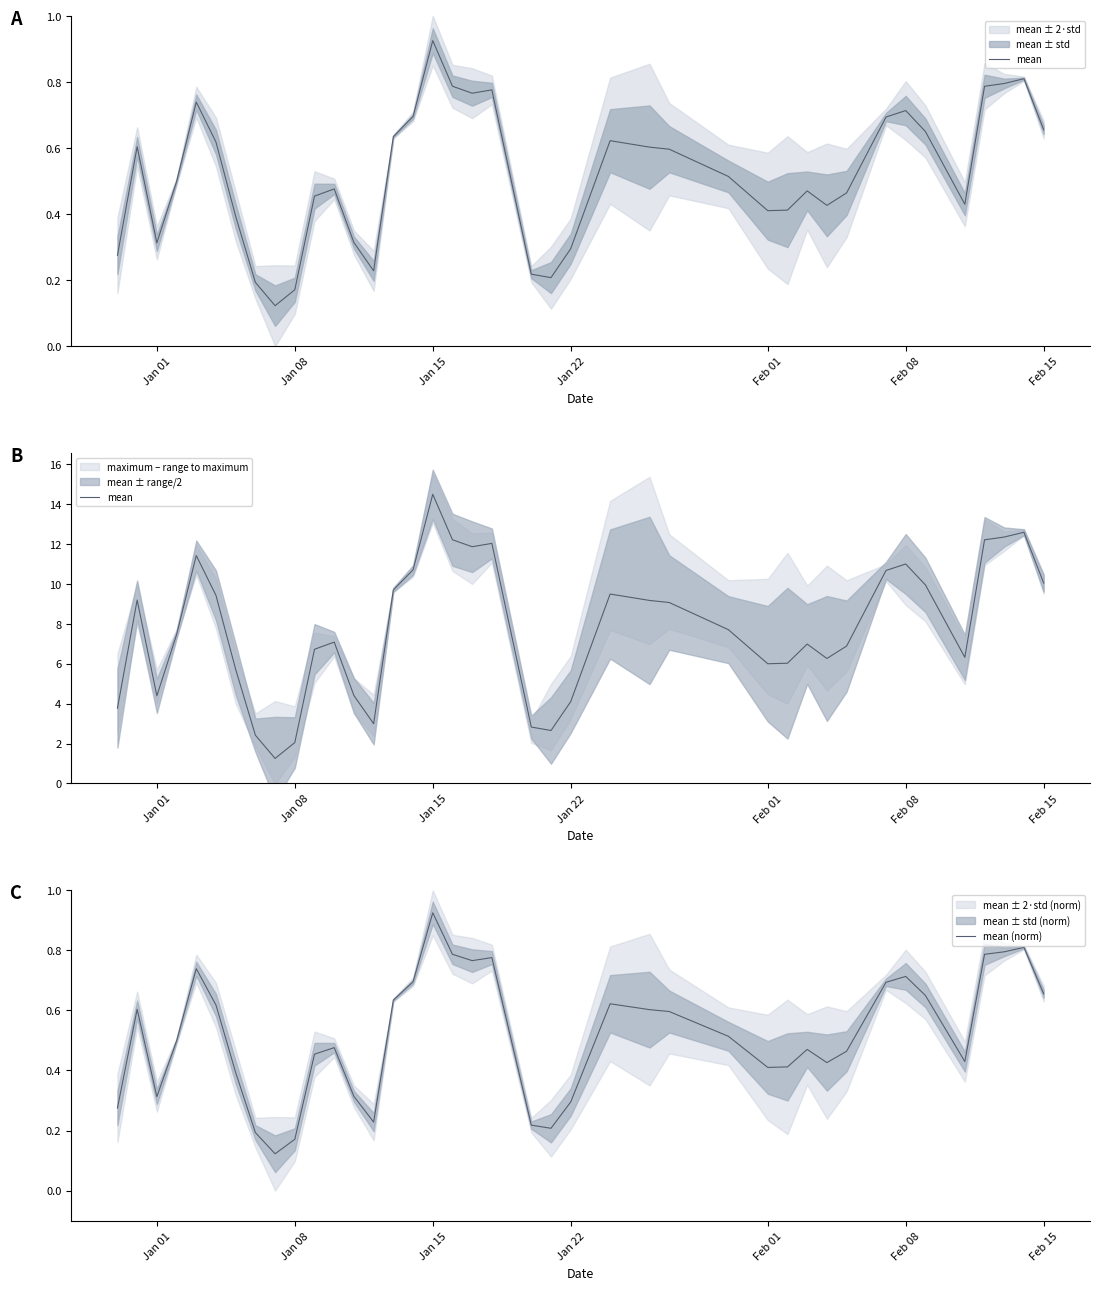

The mean series shows 16.7 at 32. True or false?

False